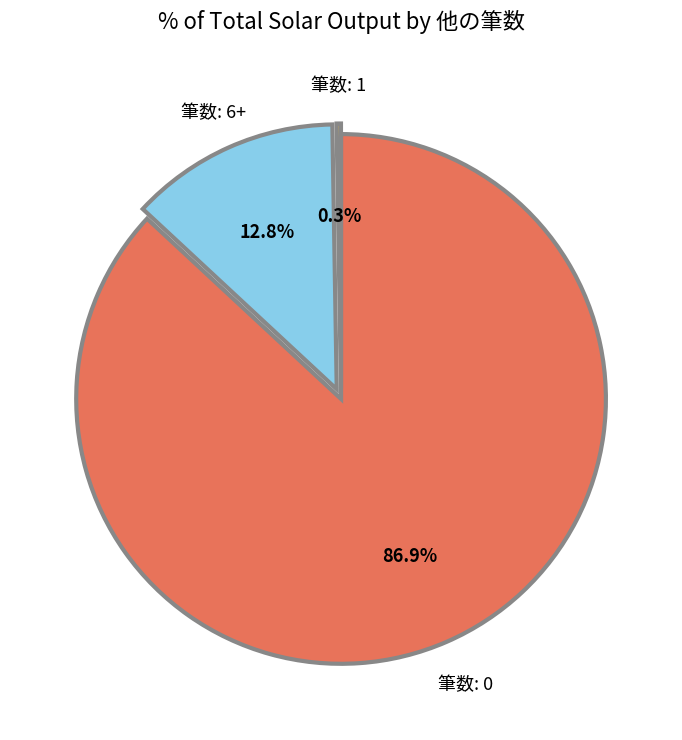

Which category has the biggest portion of the pie?

筆数: 0